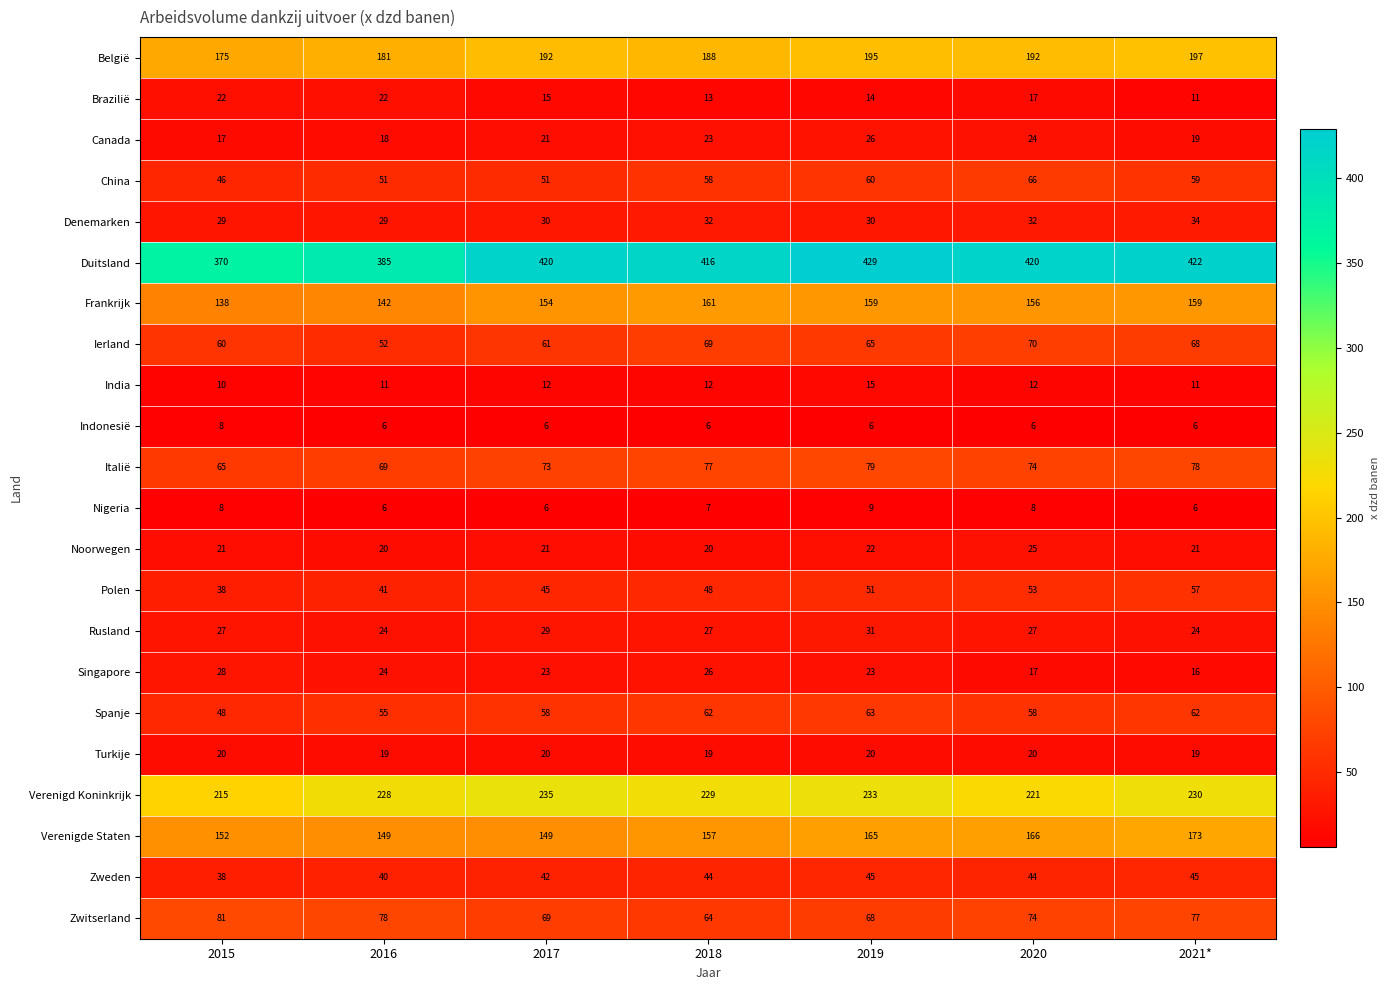

Which series has the largest range (max minus min)?

Duitsland